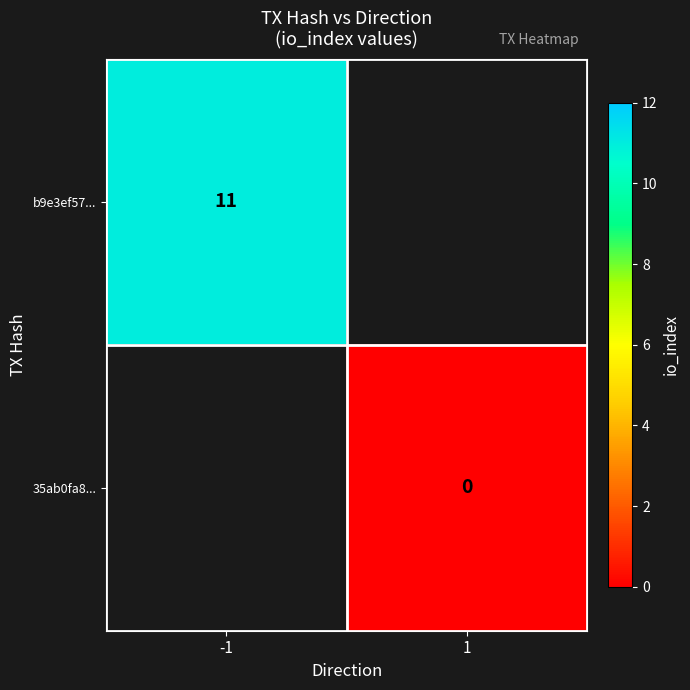

Count the number of categories in the chart.

2